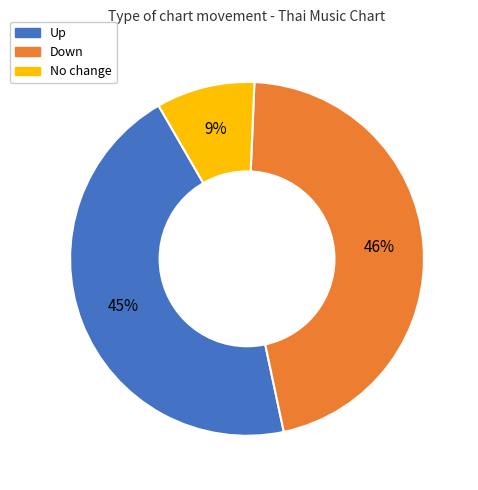

To the nearest percent, what is the average slice percentage?

33%